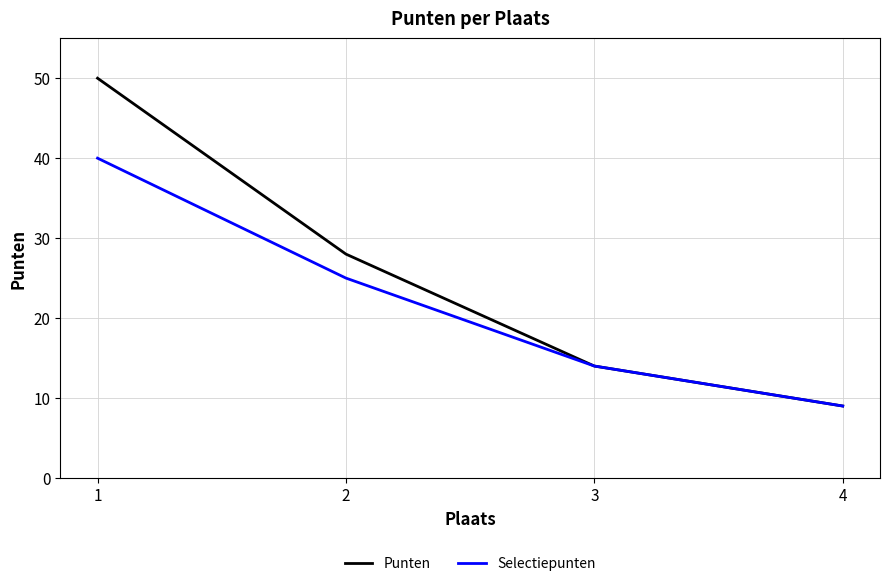

What value does the Punten series have at 4?

9